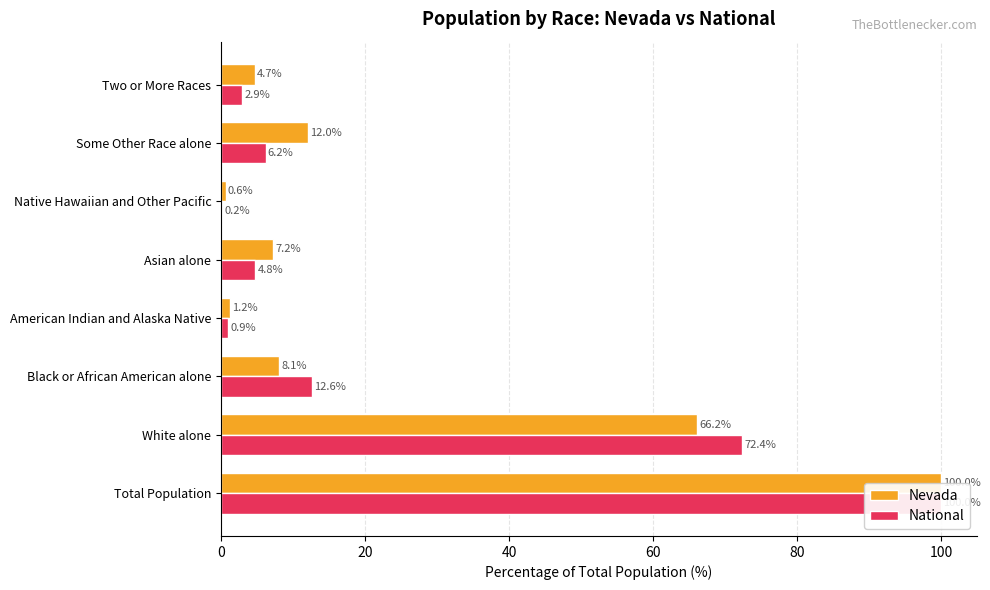

At how many categories does at least one series exceed 69?

2